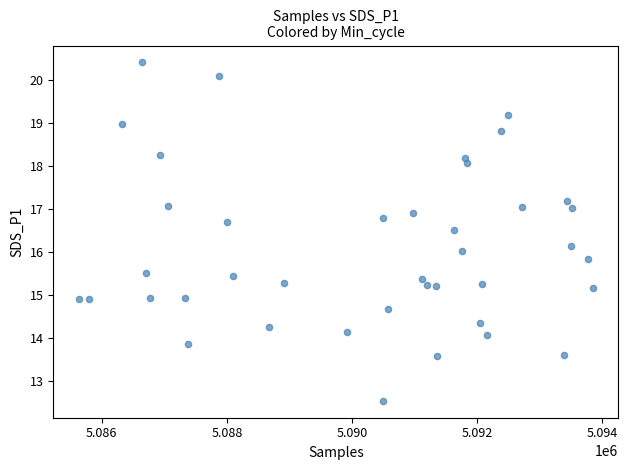

What is the range of X values (max minus min)?

8208.0